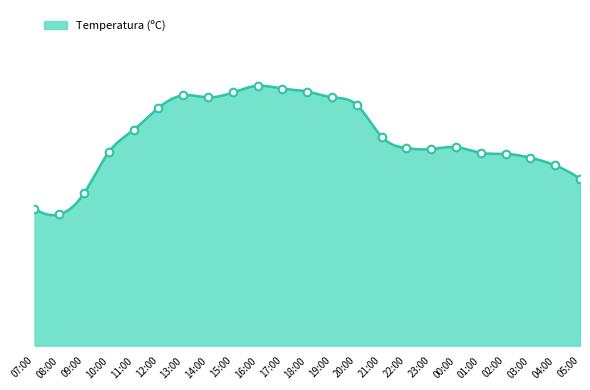

What is the ratio of the value at 02:00 to the value at 16:00?

0.7